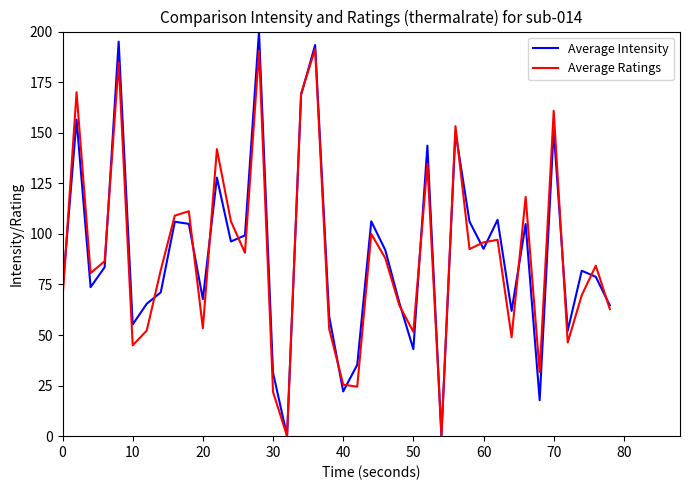

Which series has the widest spread of values?

Average Intensity